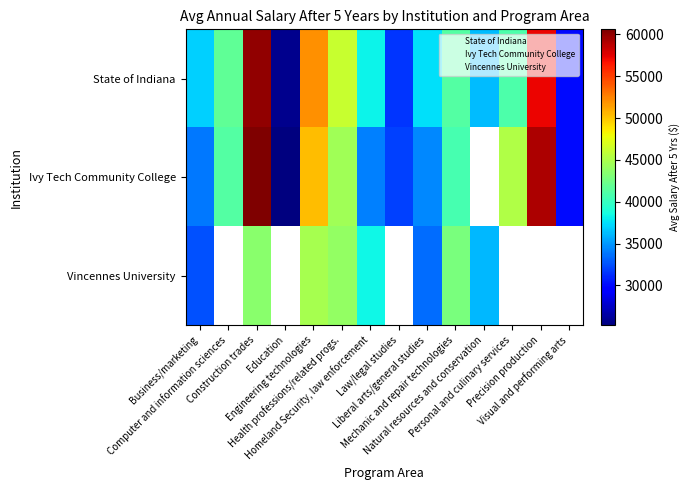

What is the total value across all series at Mechanic and repair technologies?

124815.0